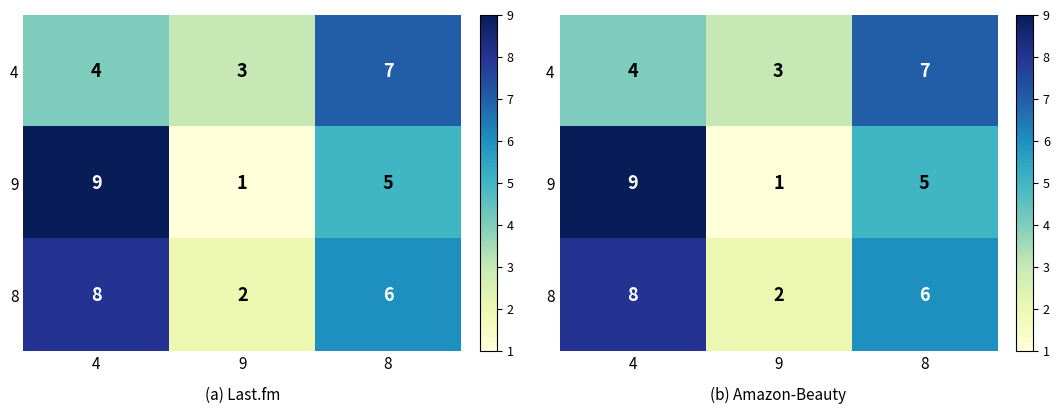

The value of 8 at 8 is 3. True or false?

False